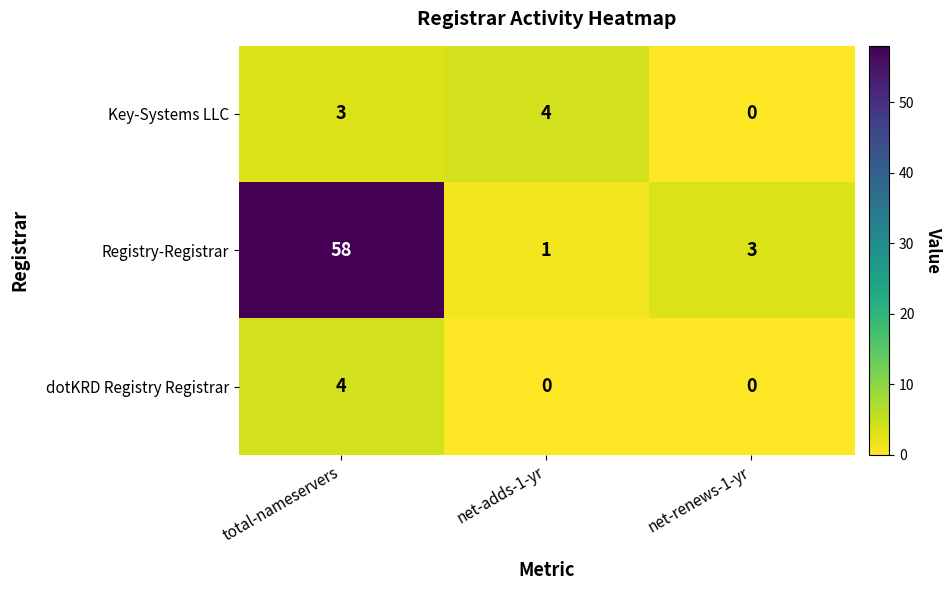

At how many categories does at least one series exceed 7?

1